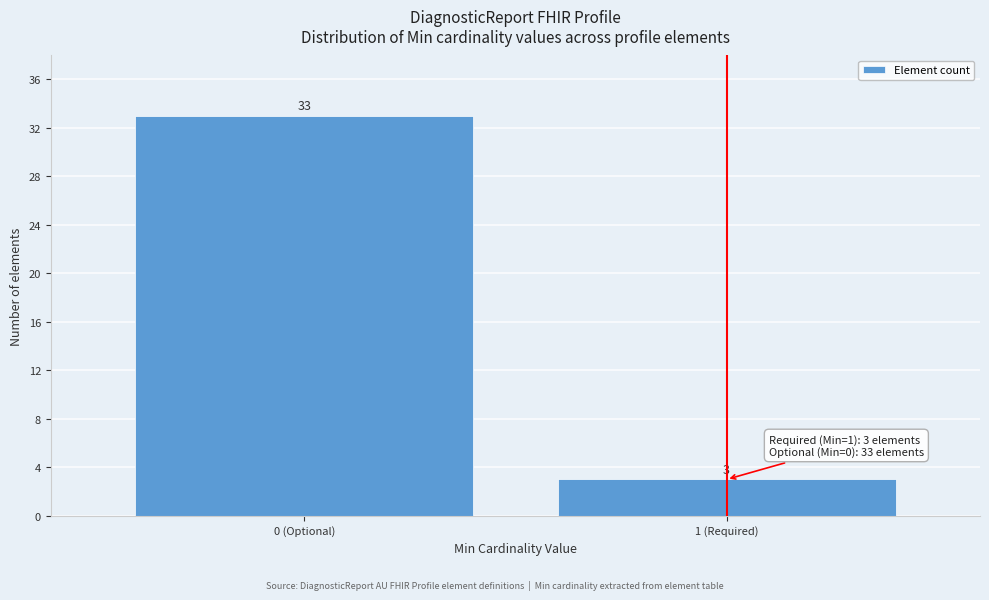

Reading left to right, extract all data points from this chart.

33	3